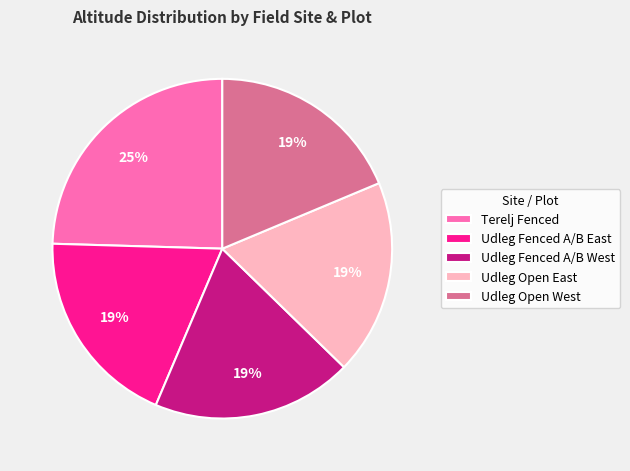

The Udleg Open East slice represents 19% of the pie. True or false?

True